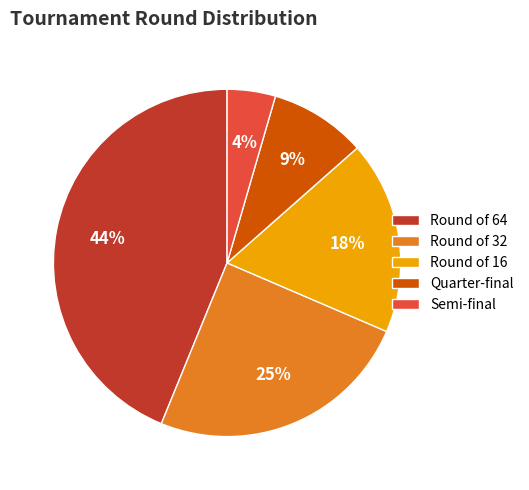

How many slices are in this pie chart?

5